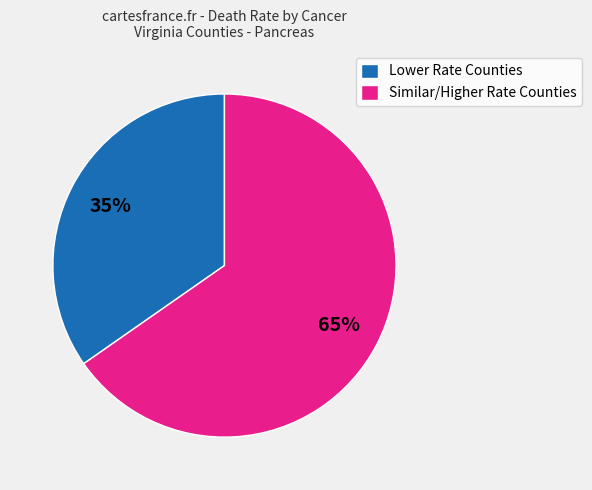

Which slice is the largest?

Similar/Higher Rate Counties